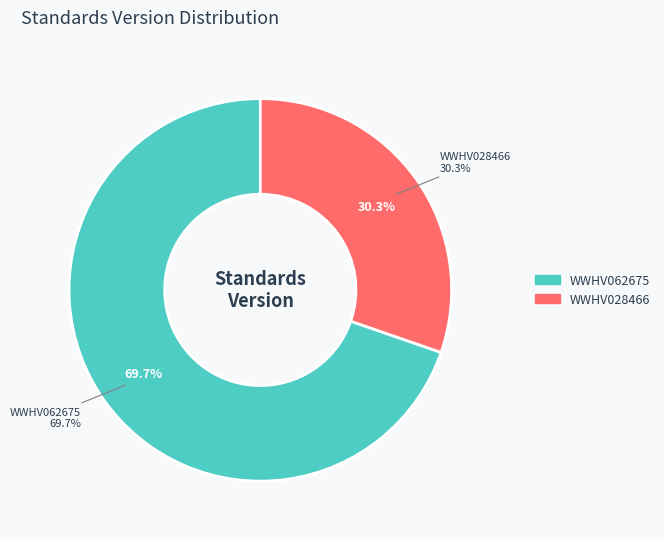

To the nearest percent, what is the average slice percentage?

50%